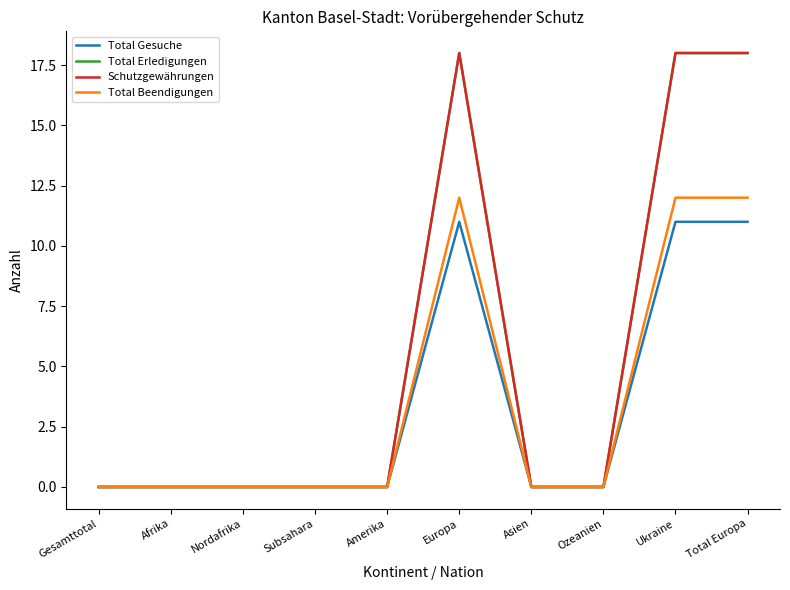

True or false: Total Gesuche has more than 0 points higher than both neighbors.

True